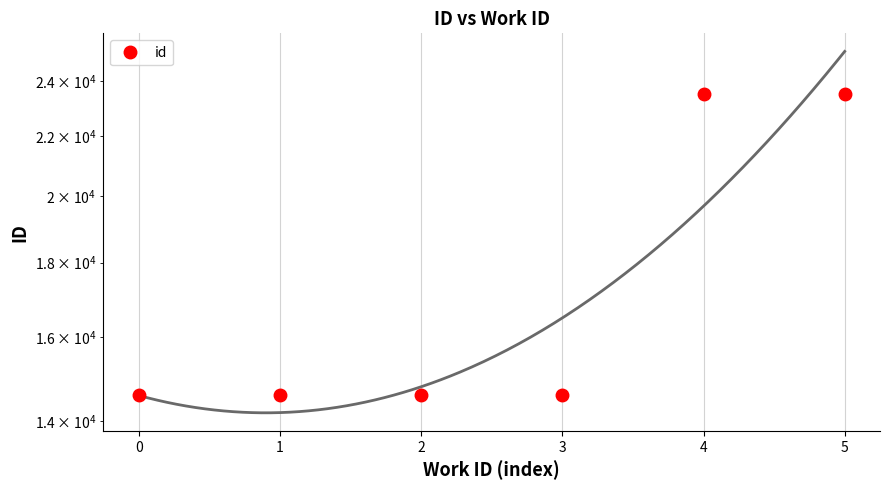

What is the sum of all values?

105355